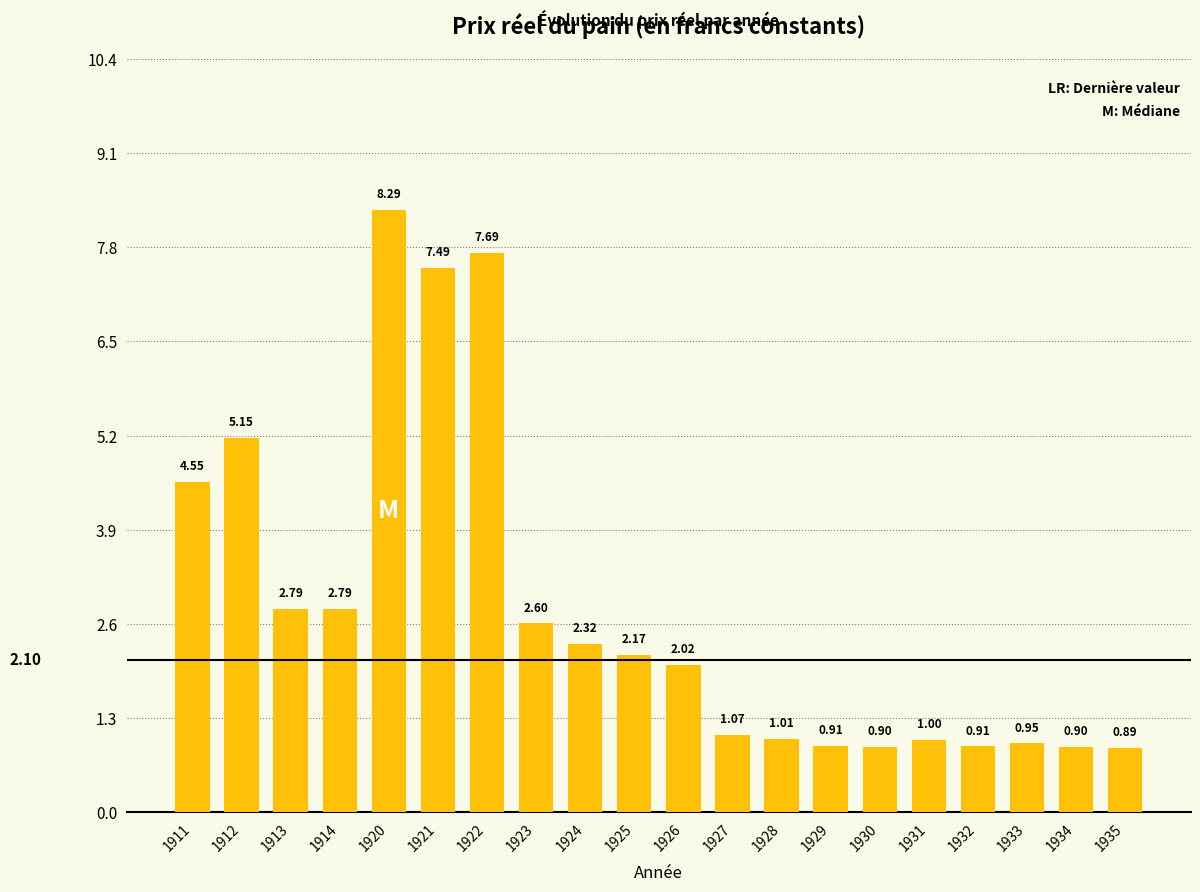

What is the average value?

2.8